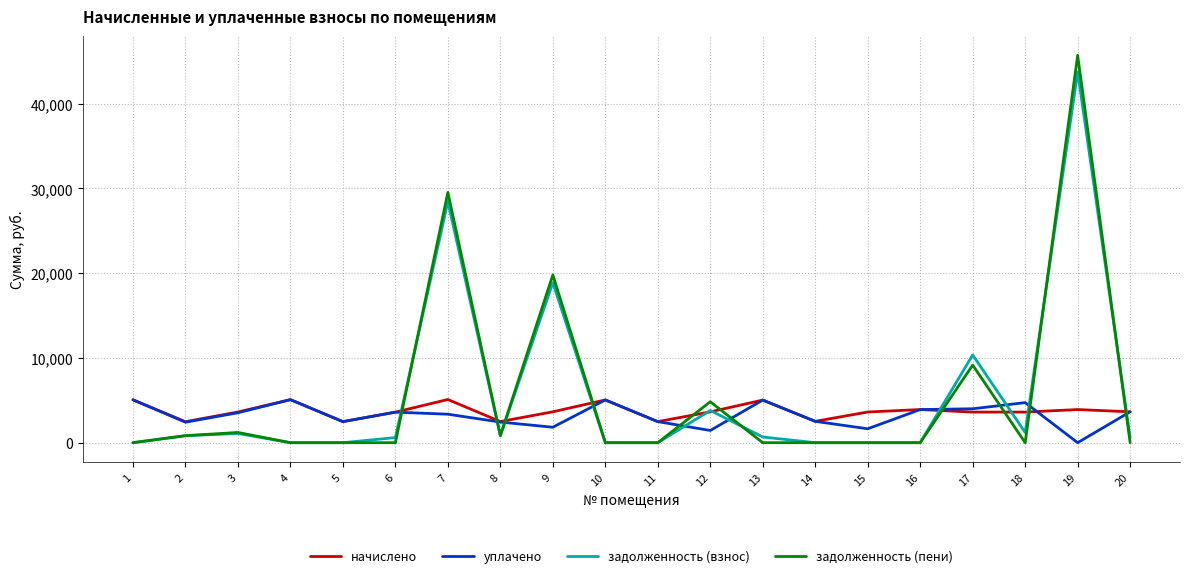

What is the minimum value for начислено?

2475.7